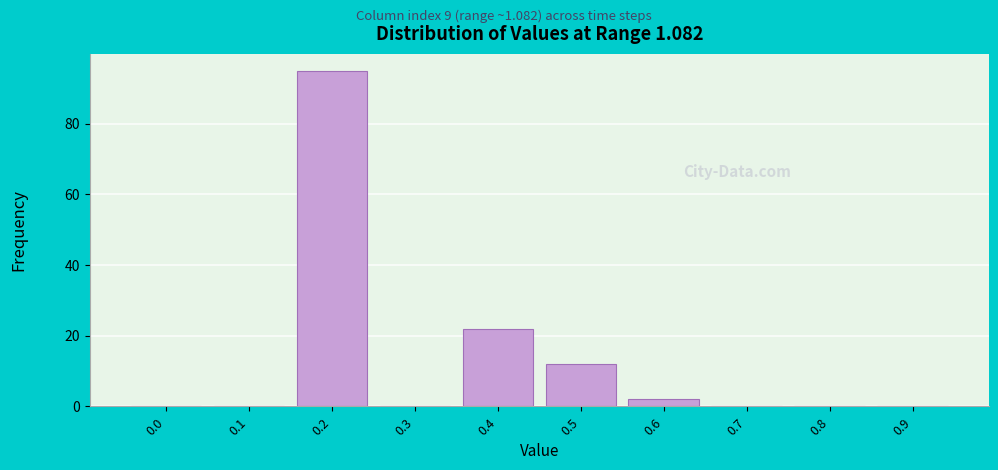

Reading left to right, what are all the values shown in this chart?

0.0=0	0.1=0	0.2=95	0.3=0	0.4=22	0.5=12	0.6=2	0.7=0	0.8=0	0.9=0